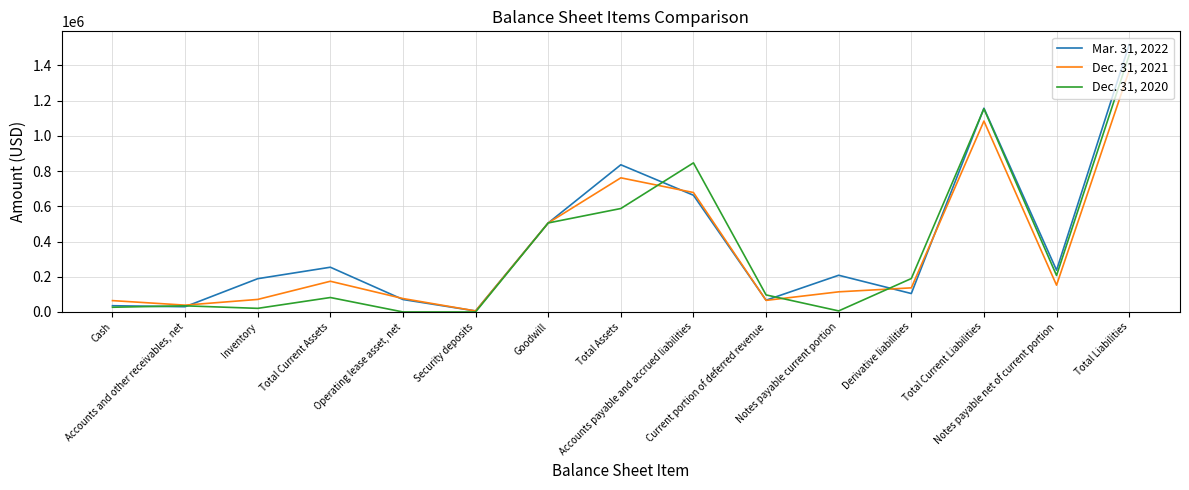

What are all the series names shown in the legend?

Mar. 31, 2022, Dec. 31, 2021, Dec. 31, 2020